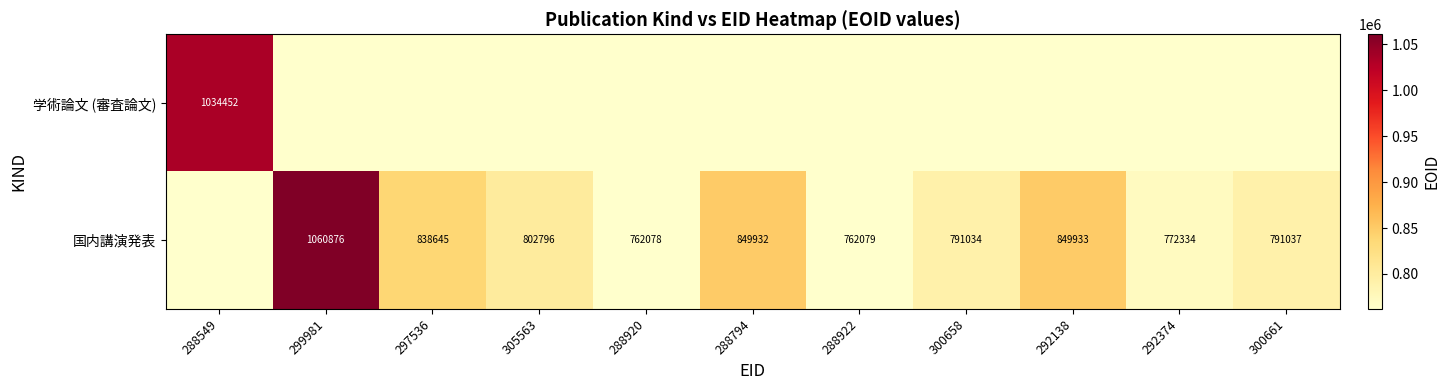

Is it true that 国内講演発表 equals 265847 at 300658?

False